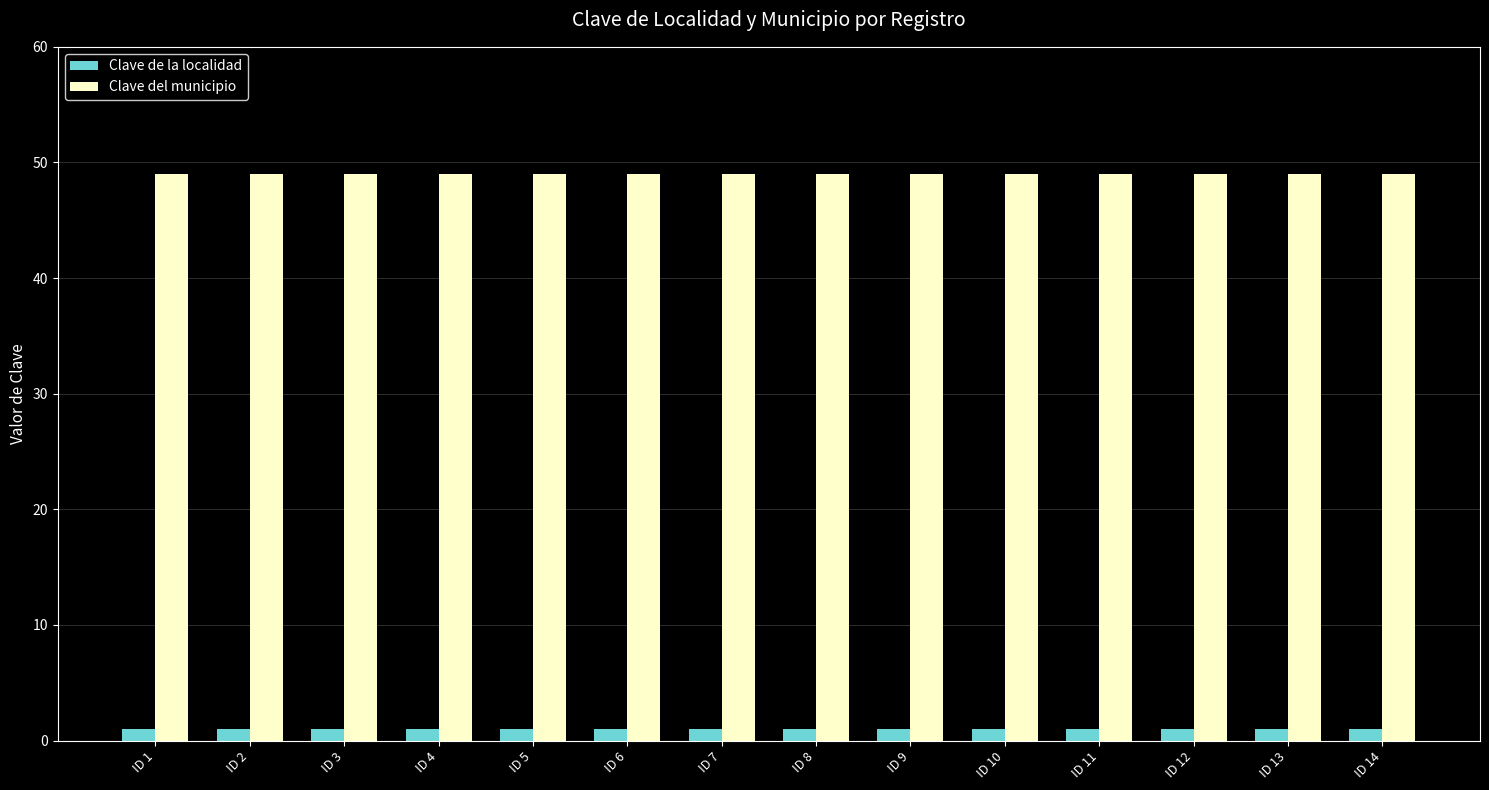

What is the sum of the Clave de la localidad values at ID 3 and ID 9?

2